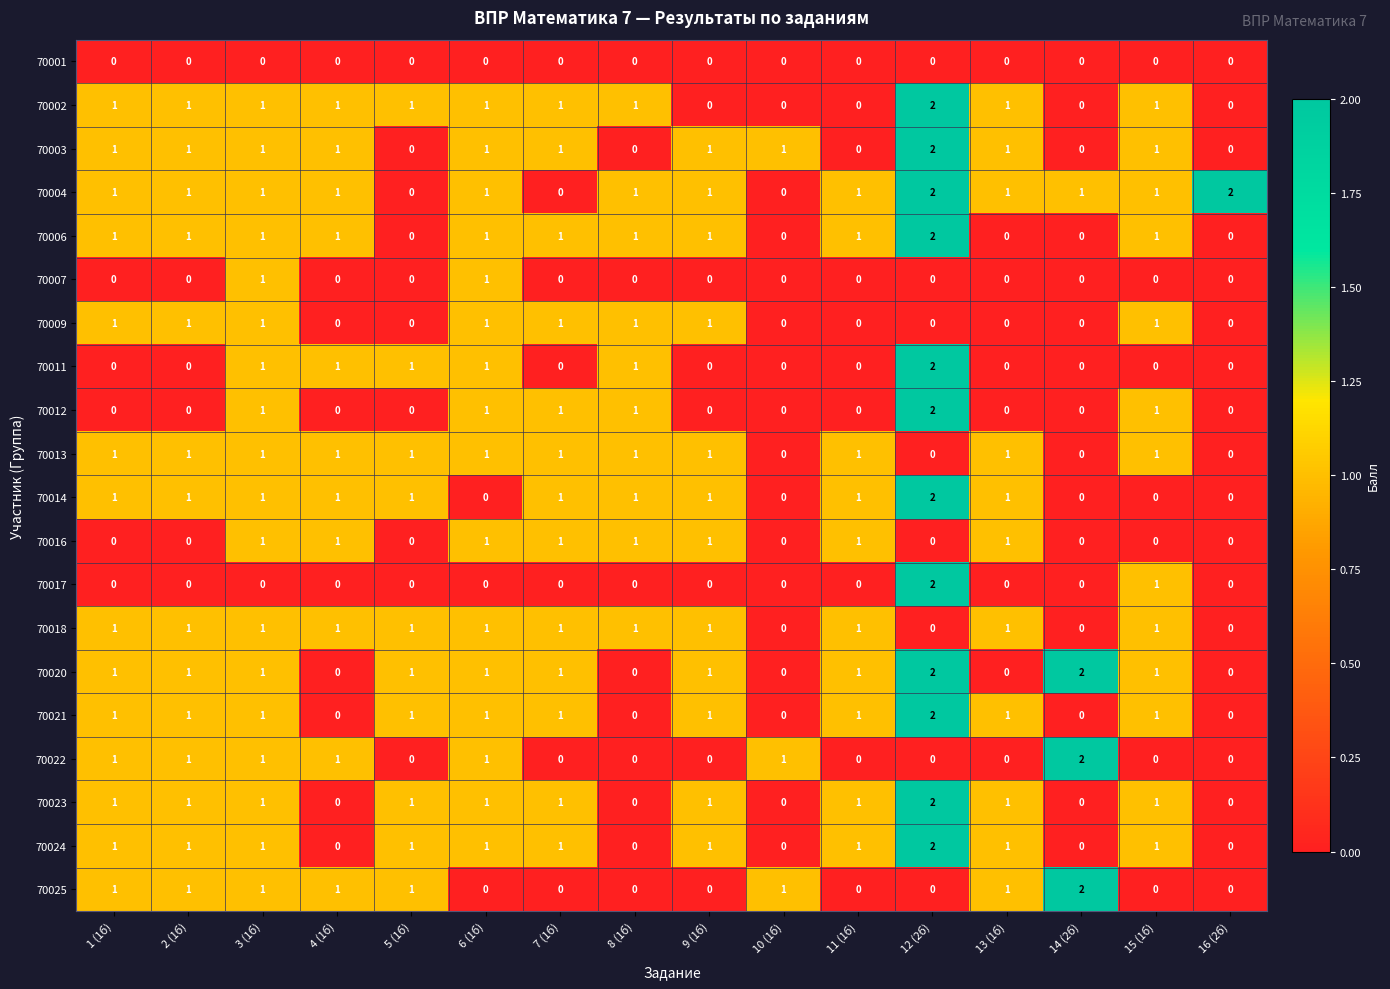

At which label does 70006 reach its peak?

12 (2б)